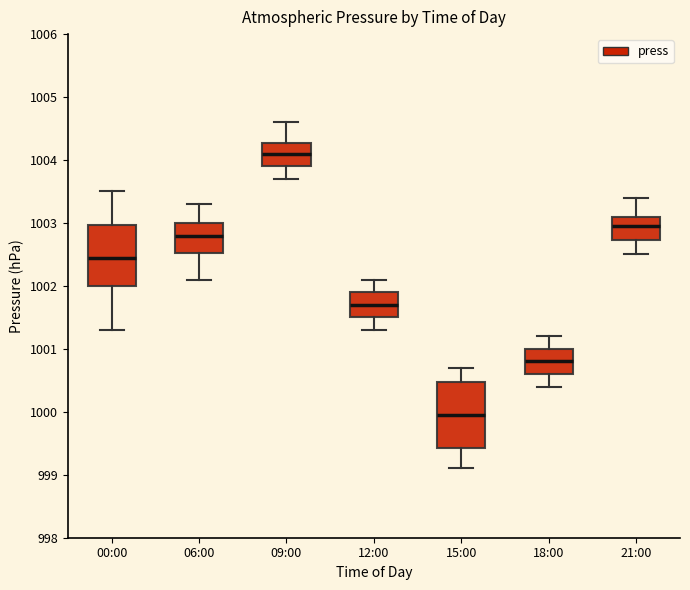

Reading left to right, read every box against the y-axis: the position of its median line, the range the box covers, and the ends of its whiskers. The values are not printed on the chart, so give them approximately, as read against the axis.

00:00: median 1002.5, box 1002.0 to 1003.0, whiskers 1001.3 to 1003.5
06:00: median 1002.8, box 1002.5 to 1003.0, whiskers 1002.1 to 1003.3
09:00: median 1004.1, box 1003.9 to 1004.3, whiskers 1003.7 to 1004.6
12:00: median 1001.7, box 1001.5 to 1001.9, whiskers 1001.3 to 1002.1
15:00: median 1000.0, box 999.4 to 1000.5, whiskers 999.1 to 1000.7
18:00: median 1000.8, box 1000.6 to 1001.0, whiskers 1000.4 to 1001.2
21:00: median 1003.0, box 1002.7 to 1003.1, whiskers 1002.5 to 1003.4